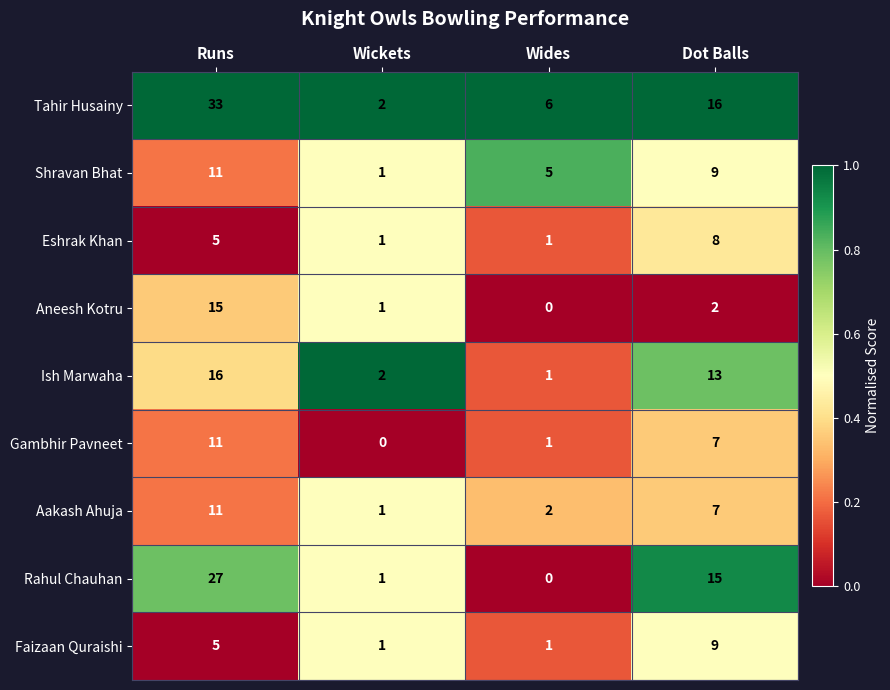

True or false: Aneesh Kotru has a value of 5 at Wides.

False